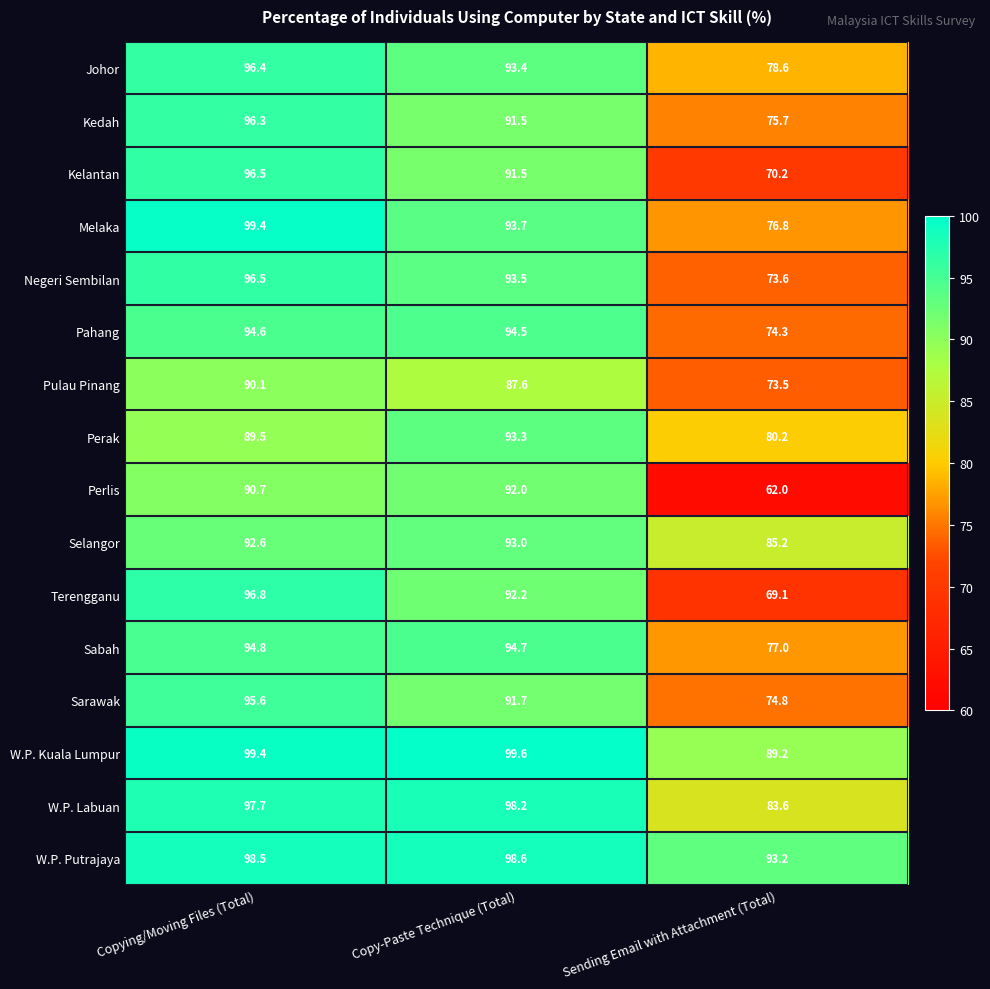

How many distinct data groups are displayed?

16